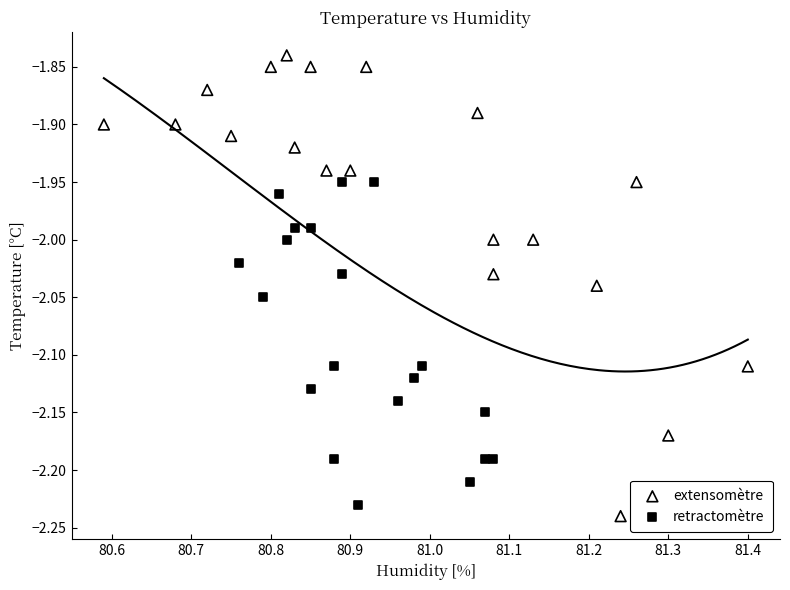

Which series has the largest Y range (max minus min)?

extensomètre